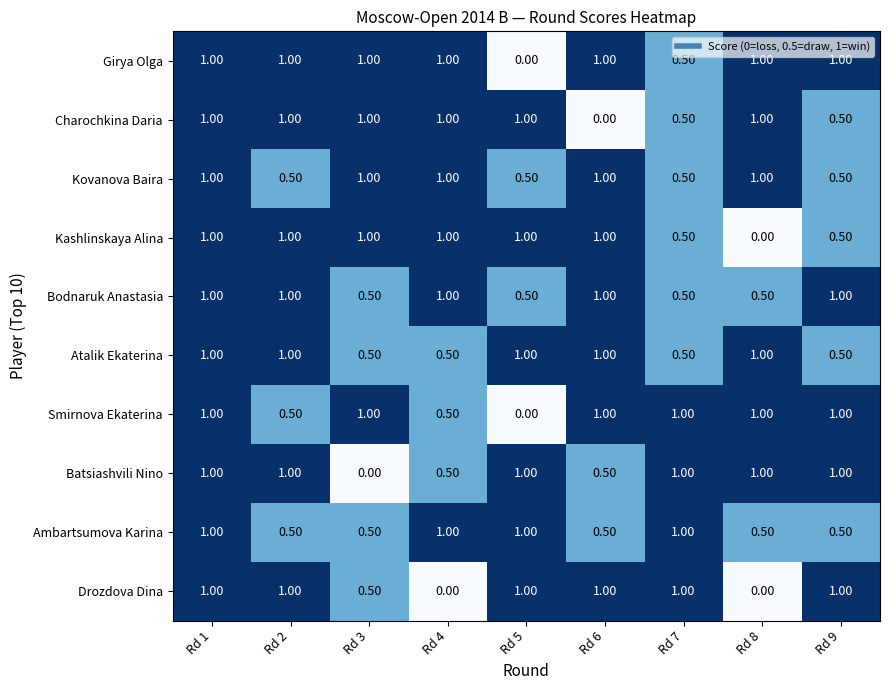

What is the spread (max minus min) of values at Rd 3?

1.0